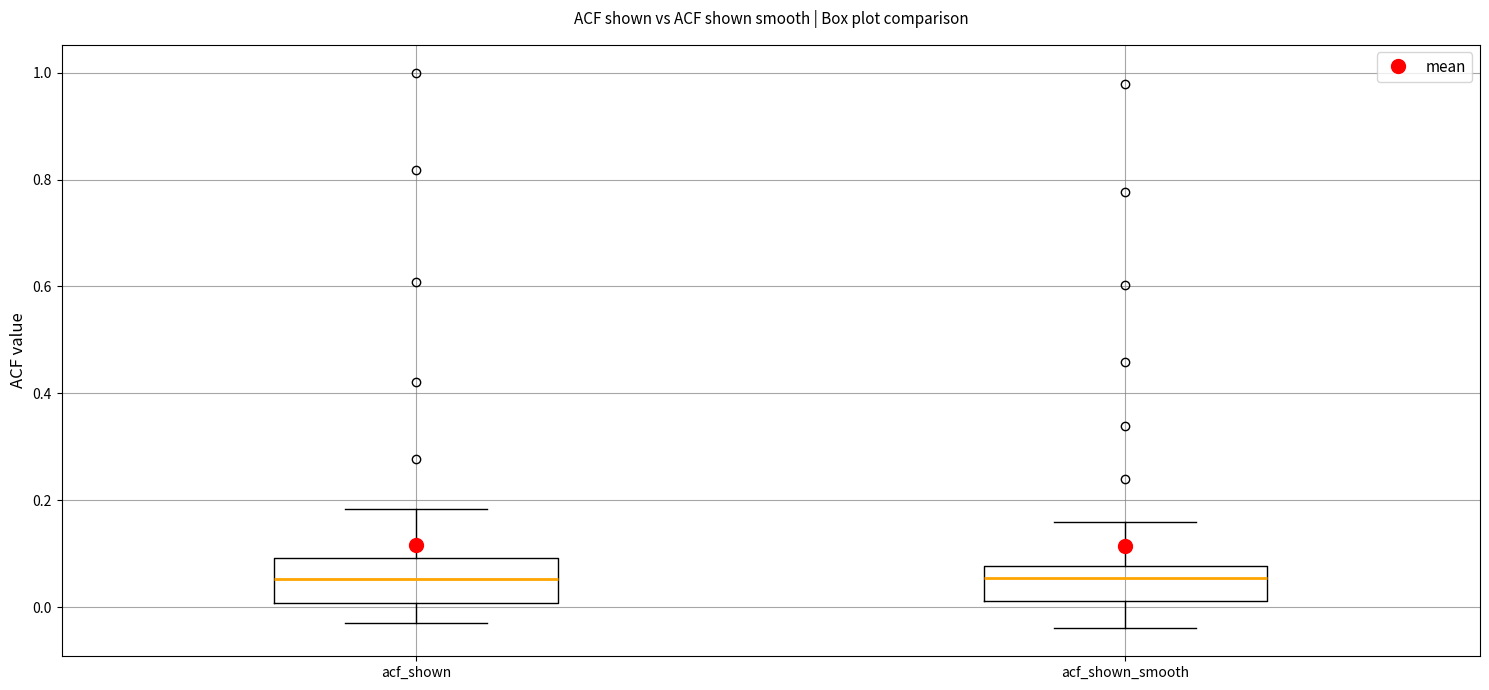

Reading left to right, read every box against the y-axis: the position of its median line, the range the box covers, and the ends of its whiskers. The values are not printed on the chart, so give them approximately, as read against the axis.

acf_shown: median 0.06, box 0.00 to 0.10, whiskers -0.02 to 0.18
acf_shown_smooth: median 0.06, box 0.02 to 0.08, whiskers -0.04 to 0.16